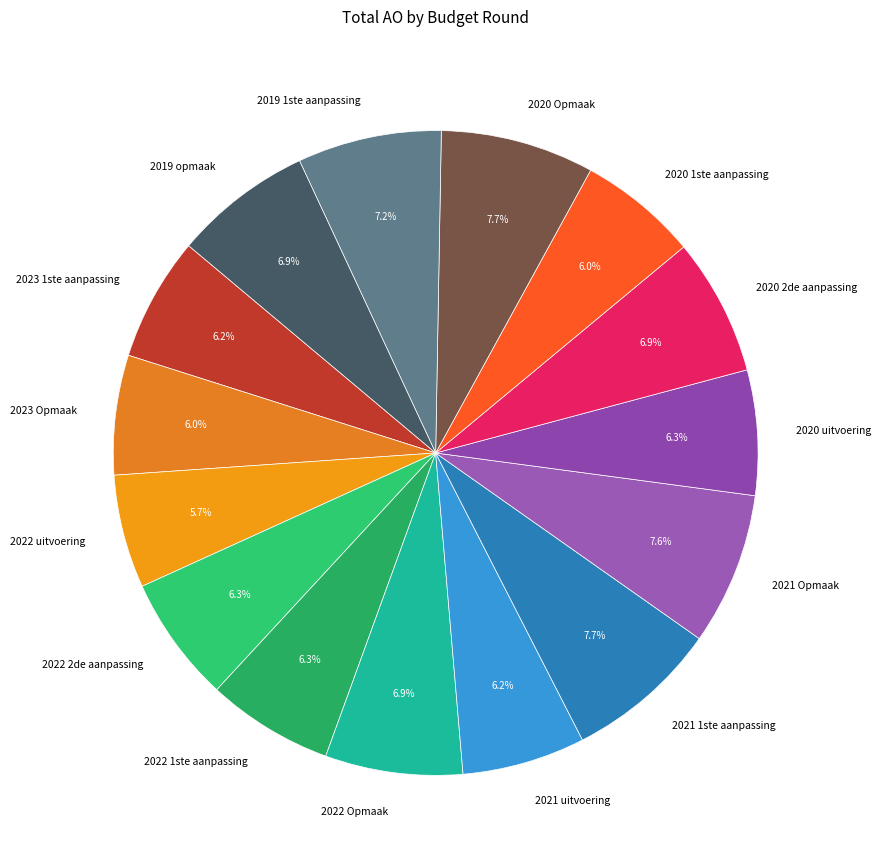

To the nearest percent, what portion does 2023 Opmaak represent?

6%